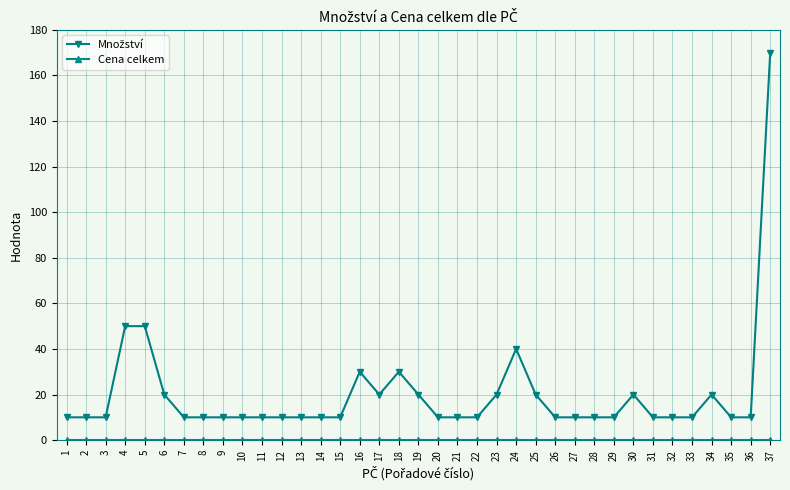

Does the chart have visible grid lines?

Yes